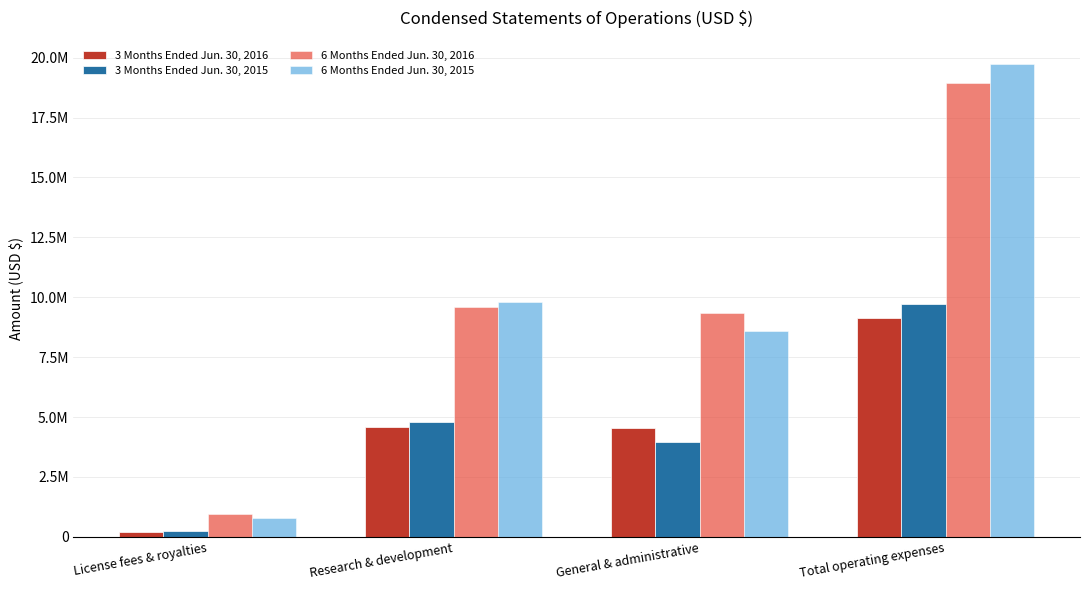

Are the bars grouped side by side (vs. stacked)?

Yes